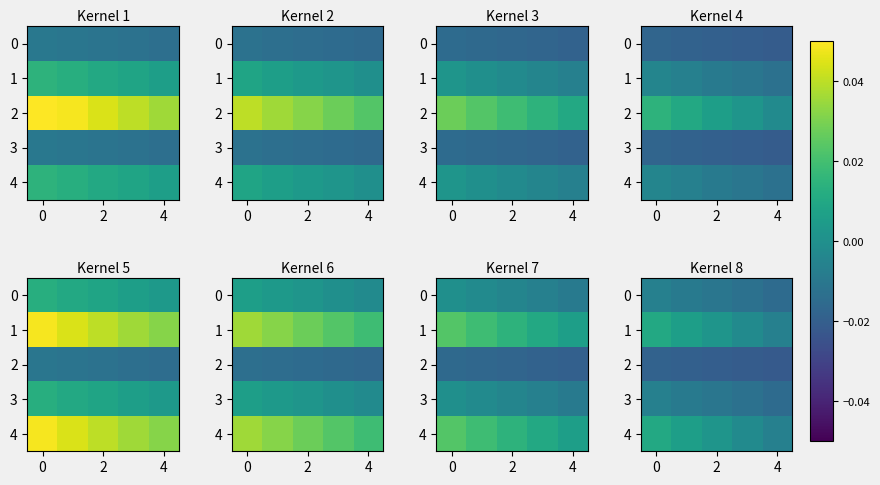

List the series in order of their peak value, highest first.

1, 4, 0, 3, 2